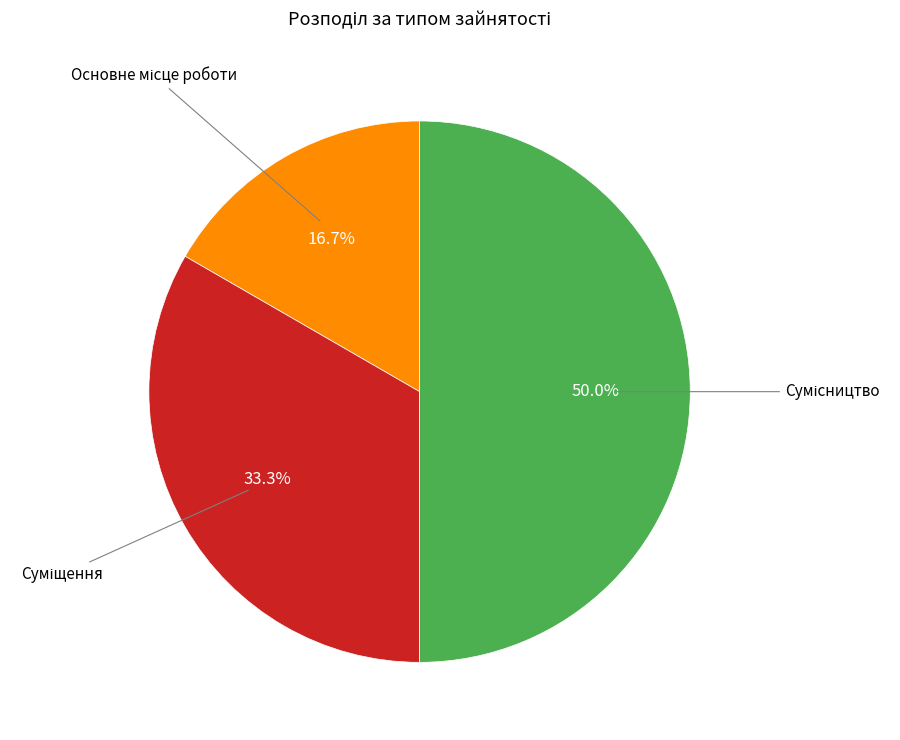

Count the number of slices in the pie.

3